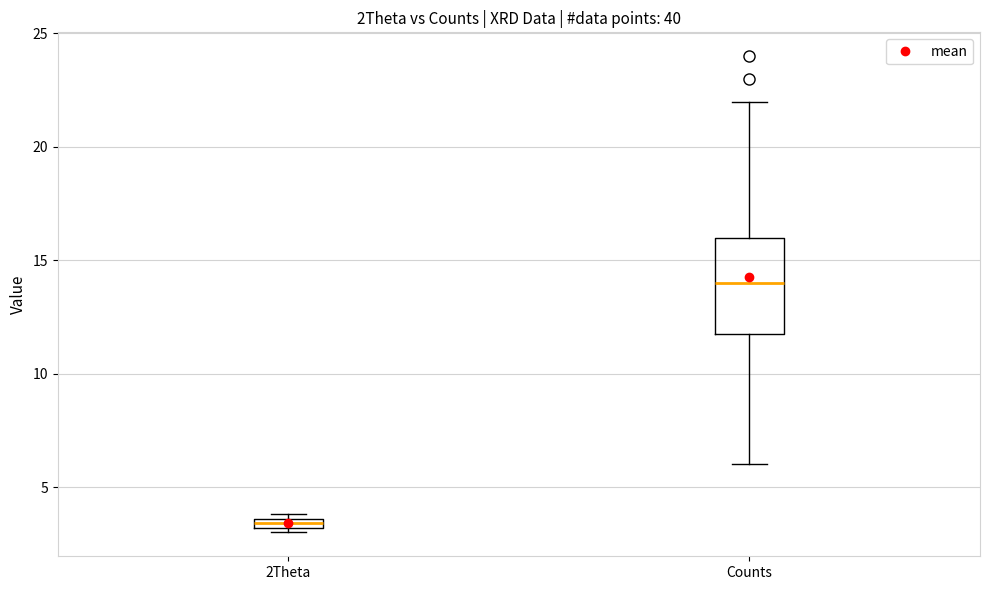

Where is the lower edge of the box for 2Theta on the y-axis? The values are not printed on the chart, so give them approximately, as read against the axis.

3.0